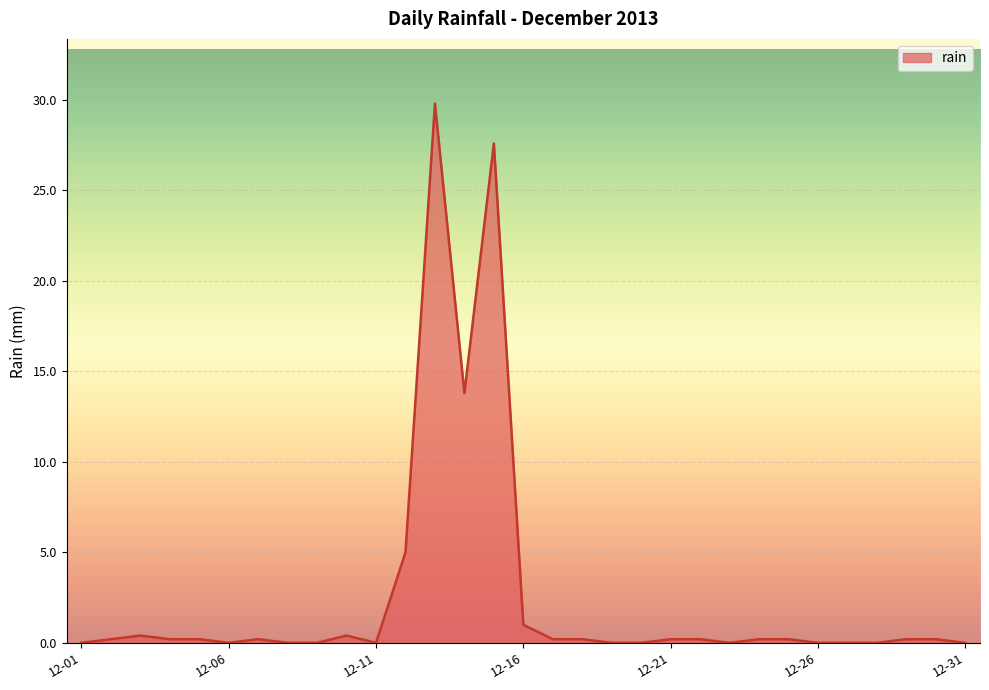

How many categories are shown in the chart?

31